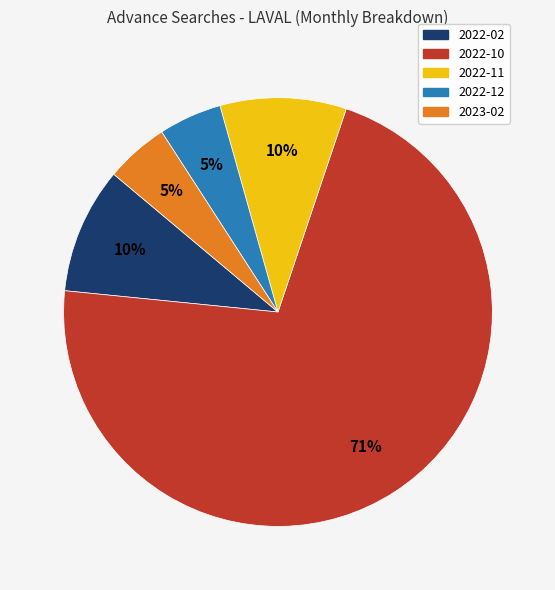

To the nearest percent, what is the average slice percentage?

20%